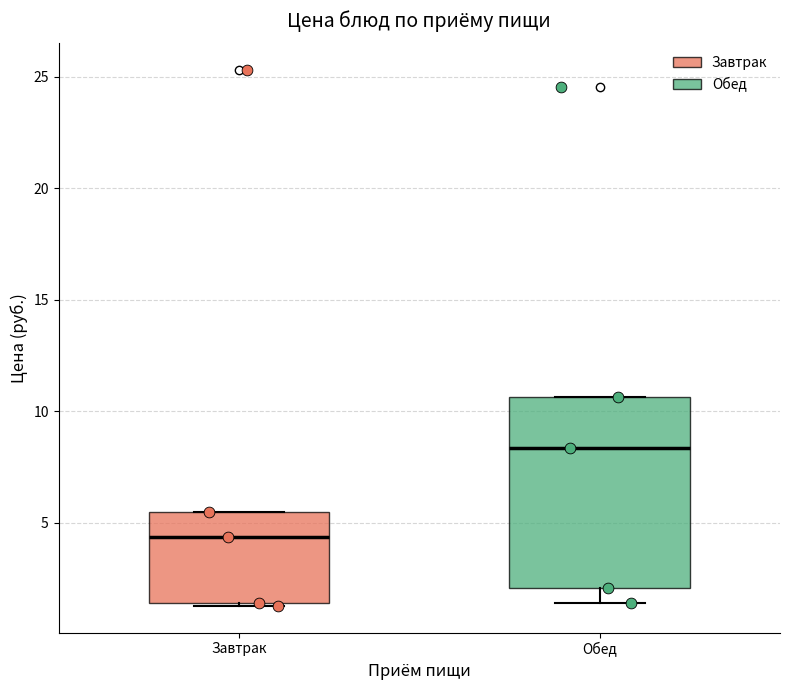

Reading left to right, transcribe this box plot: for each box, give where its median line is, the range the box spans, and where its two whiskers end, as read against the y-axis. The values are not printed on the chart, so give them approximately, as read against the axis.

Завтрак: median 4.5, box 1.5 to 5.5, whiskers 1.5 to 5.5
Обед: median 8.5, box 2.0 to 10.5, whiskers 1.5 to 10.5